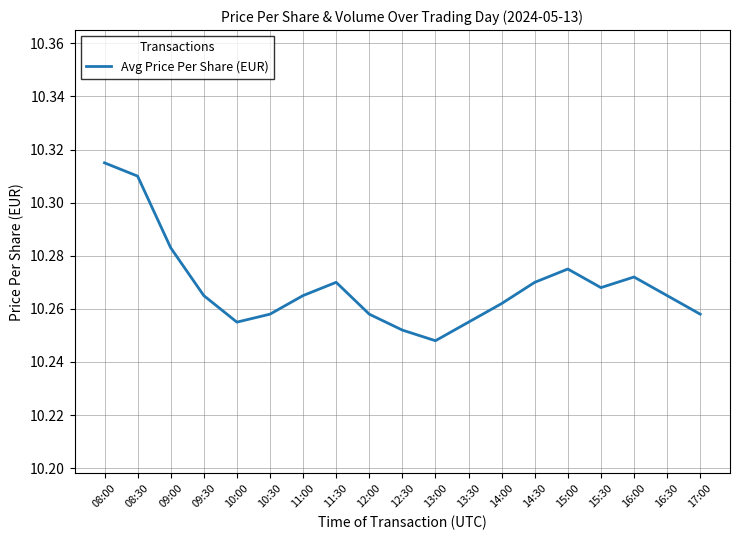

What position from the right is 09:00?

17